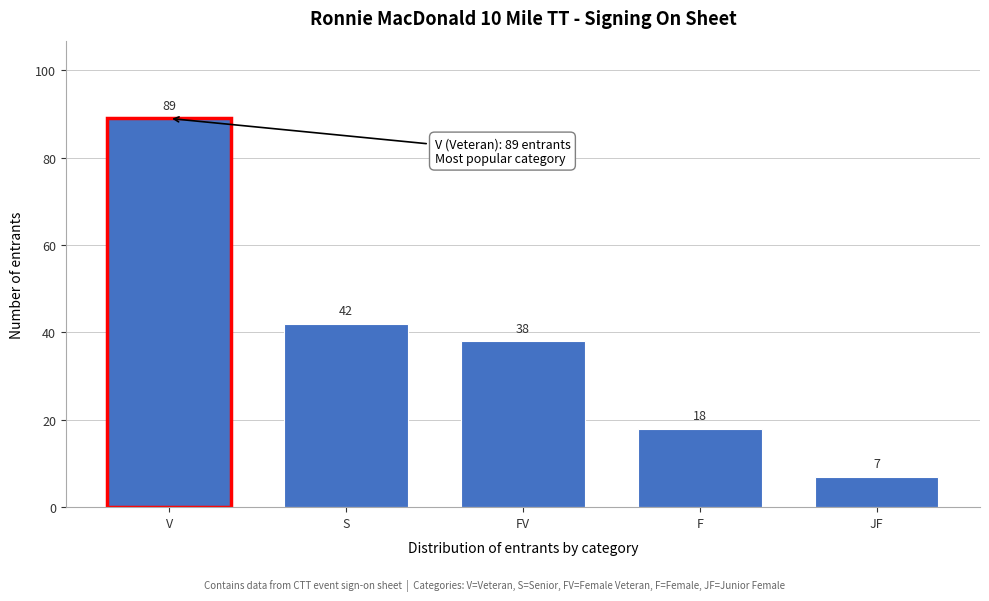

Reading left to right, extract all data points from this chart.

V=89	S=42	FV=38	F=18	JF=7